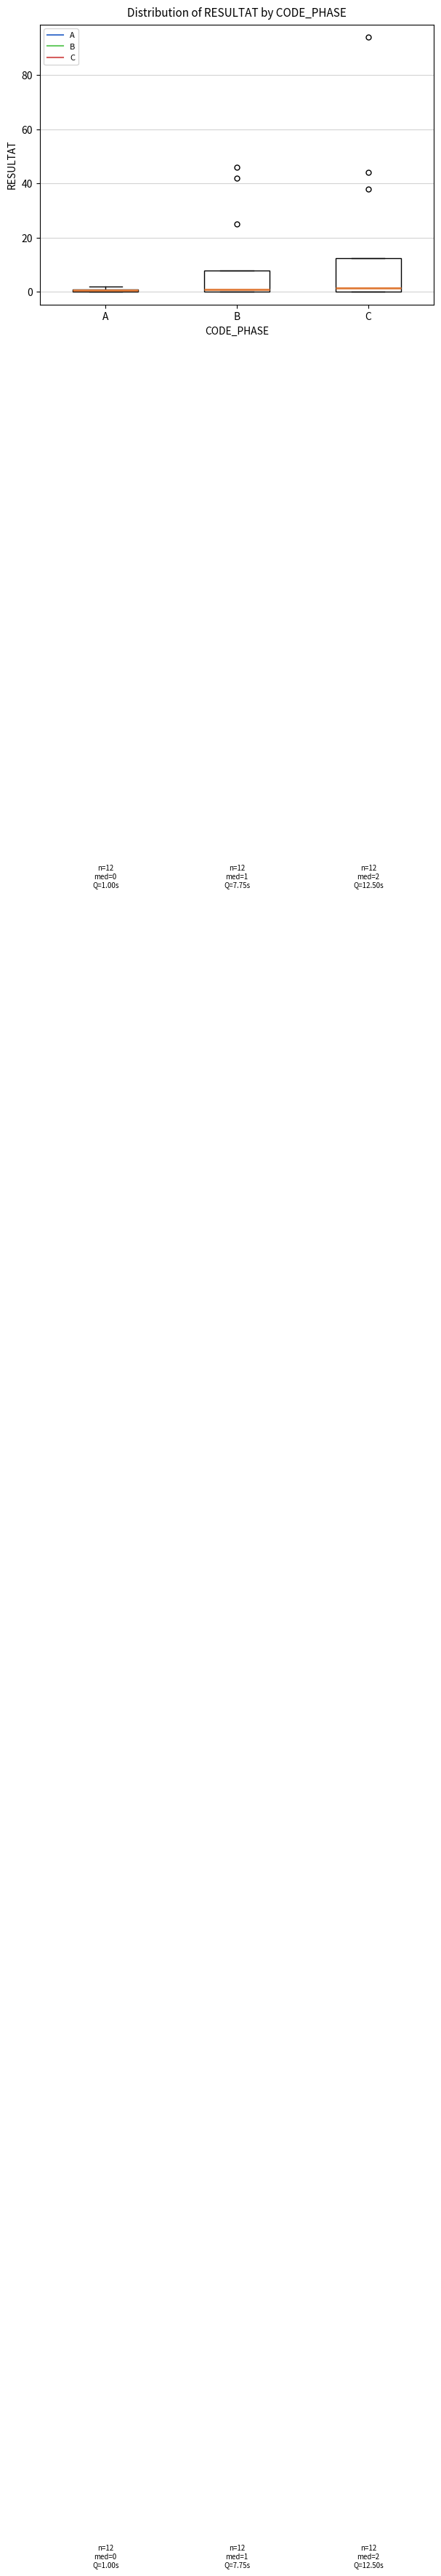

Which box is the tallest, from its lower edge to its upper edge?

C